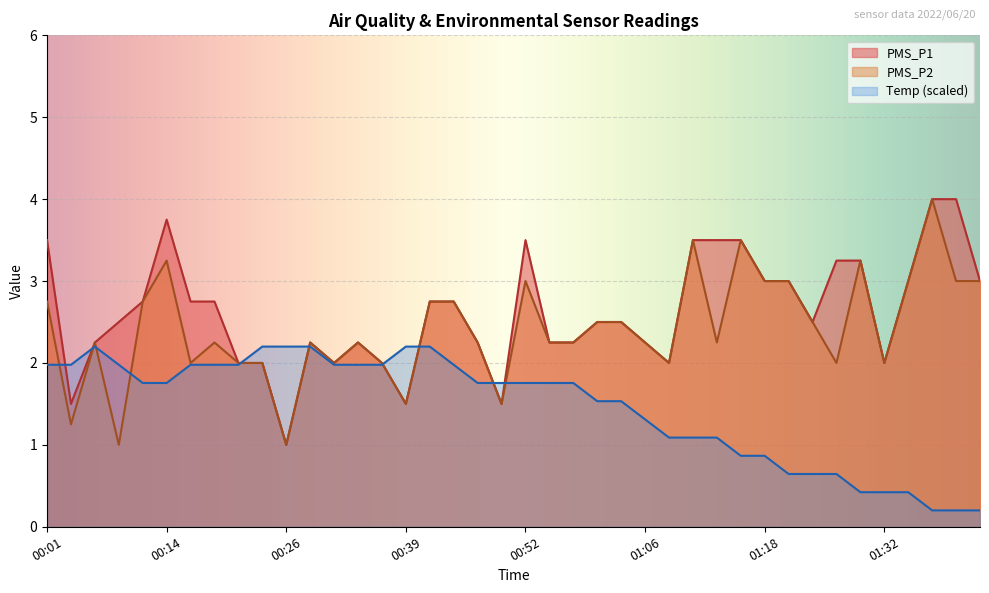

After their last crossing, which series has the higher values: PMS_P1 or Temp?

PMS_P1